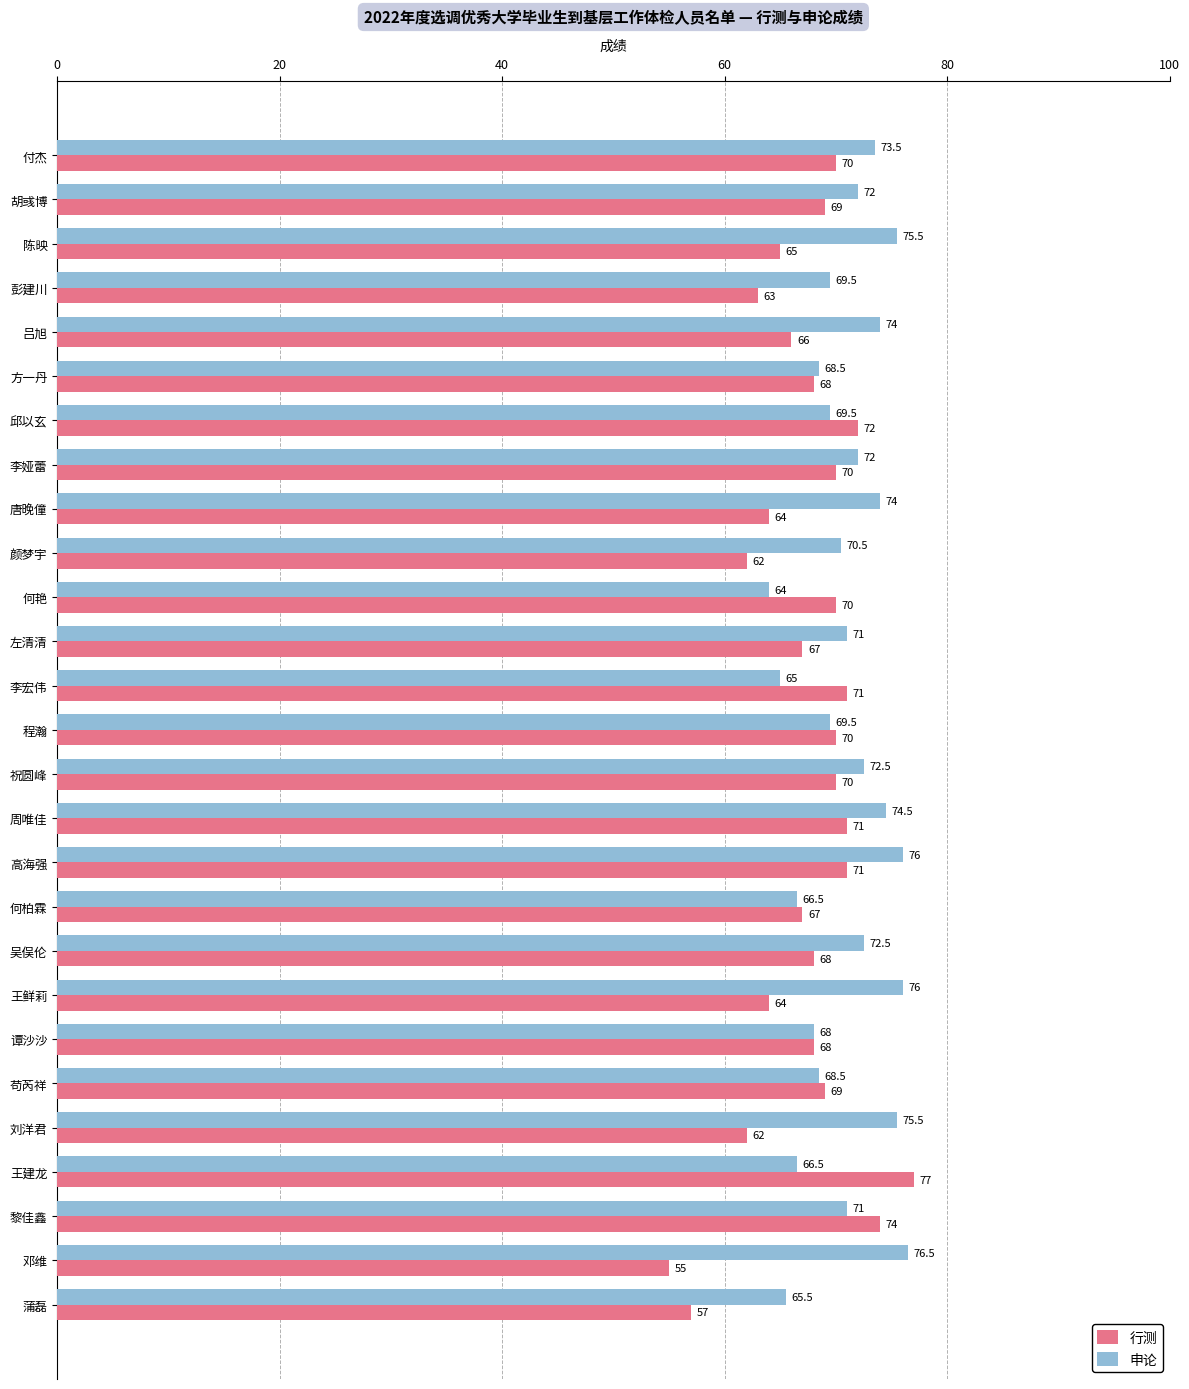

Which series has the largest range (max minus min)?

行测